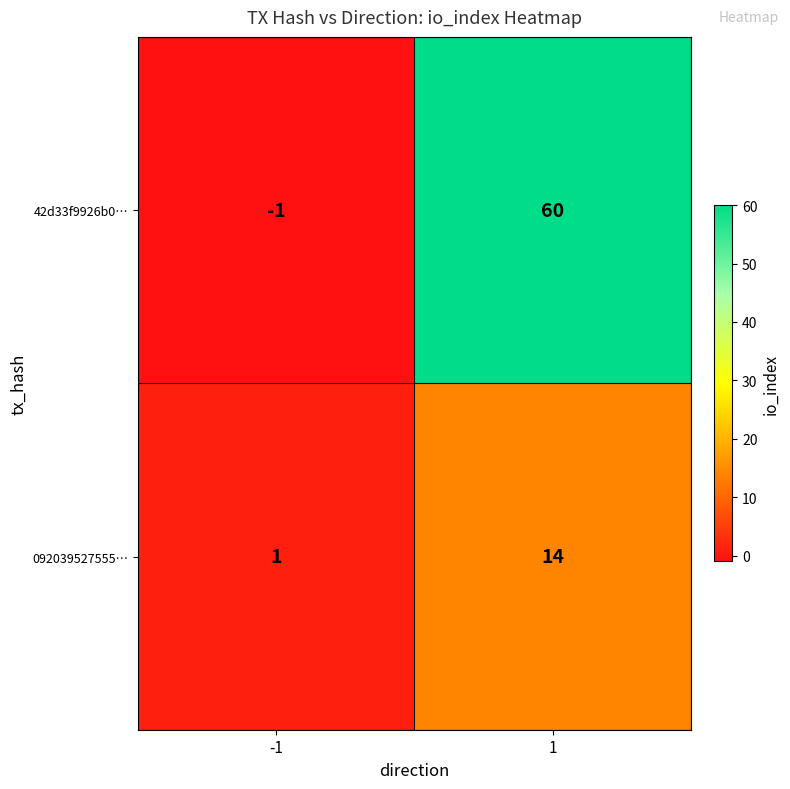

What is the sum of all 42d33f9926b0… values?

59